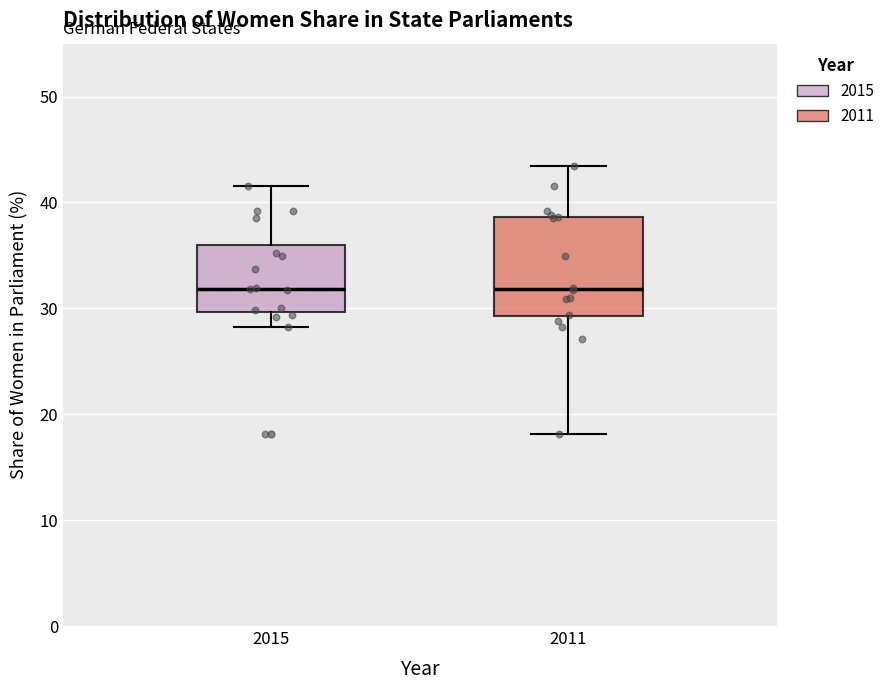

Where does the lower whisker of the box at x = 2011 end on the y-axis? The values are not printed on the chart, so give them approximately, as read against the axis.

18